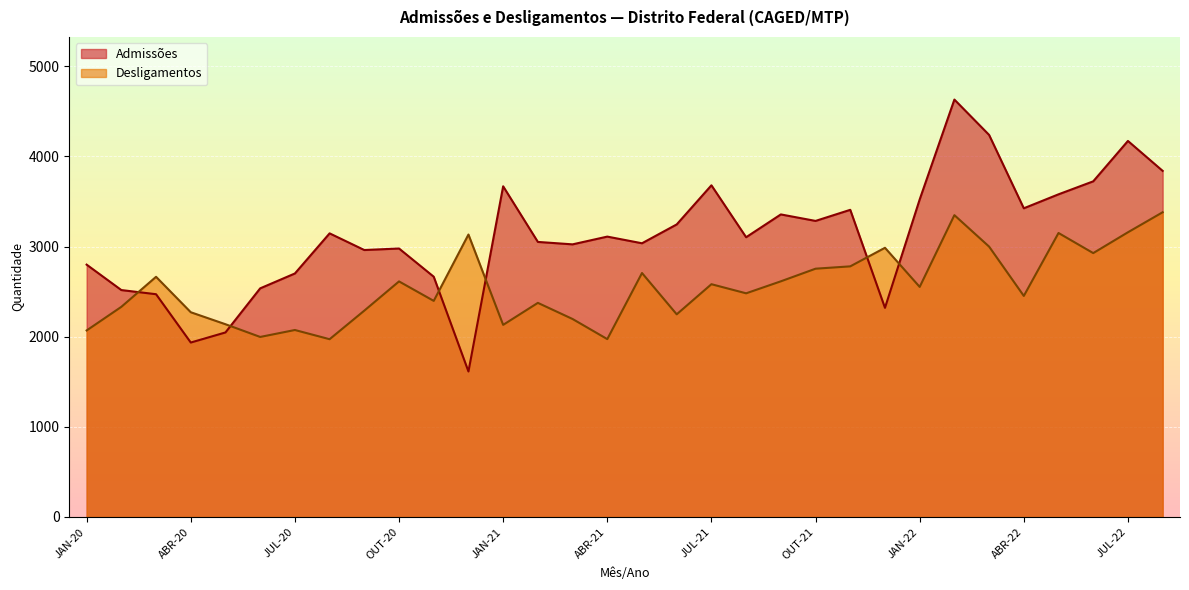

What is the total value across all series at OUT-21?

6038